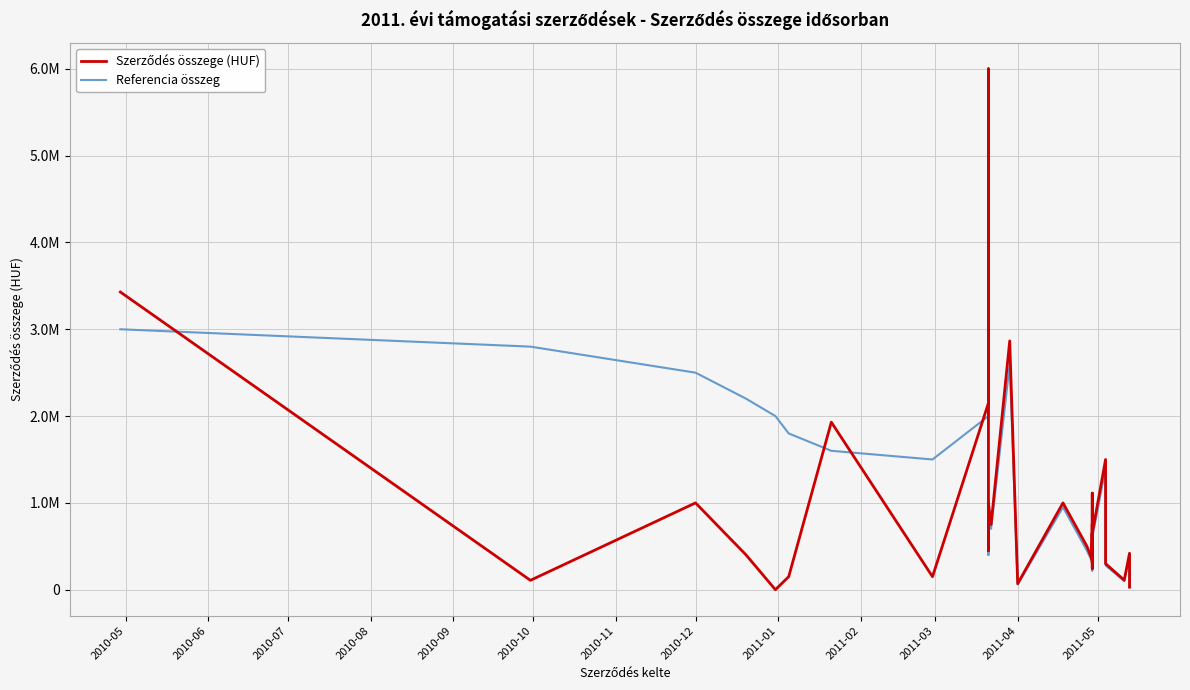

What are all the series names shown in the legend?

Szerződés összege (HUF), Referencia összeg